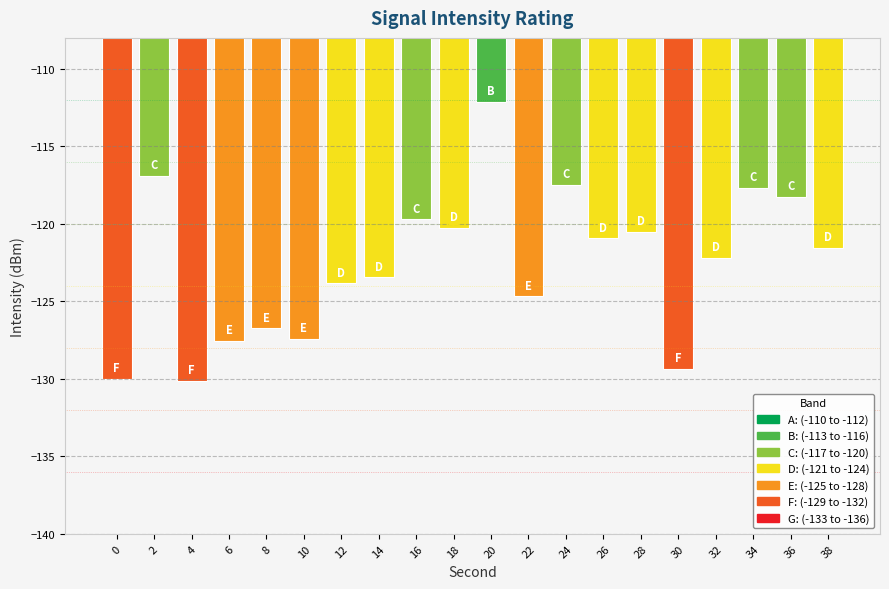

The chart shows a value of -120.5 at 28. True or false?

True